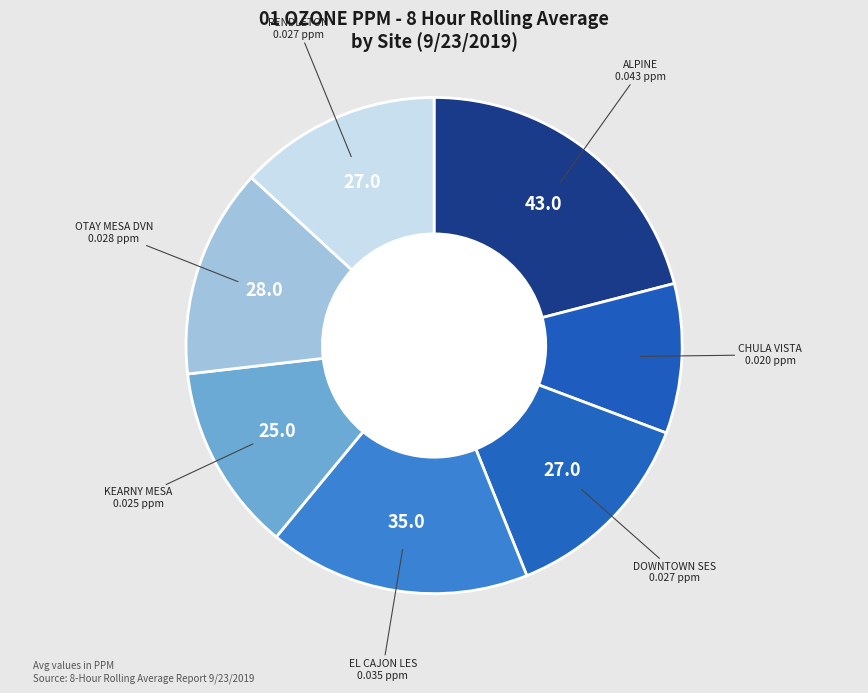

Combined, do EL CAJON LES and CHULA VISTA account for over 50%?

No